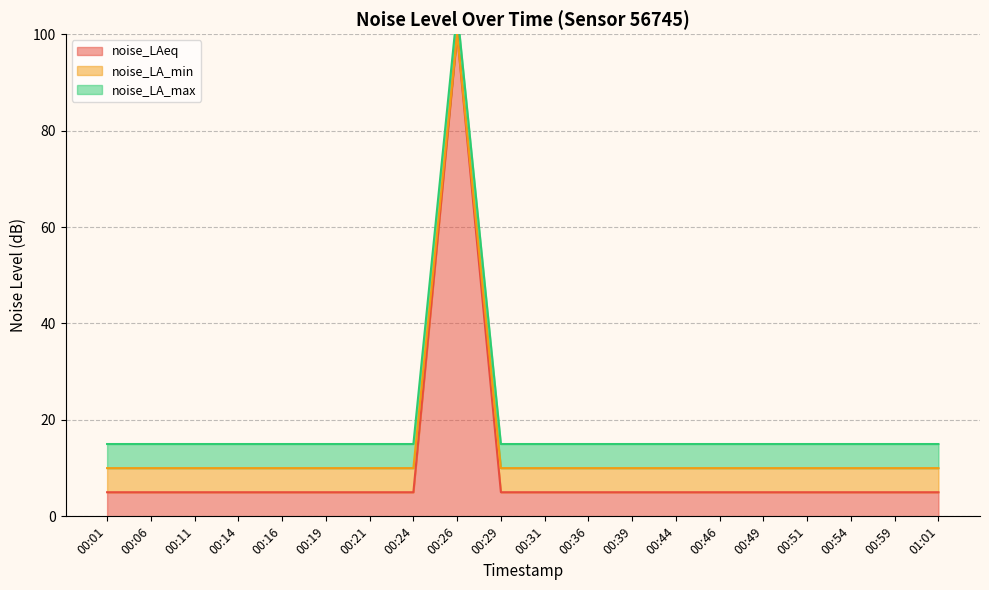

What is the approximate value of noise_LAeq at 00:51?

5